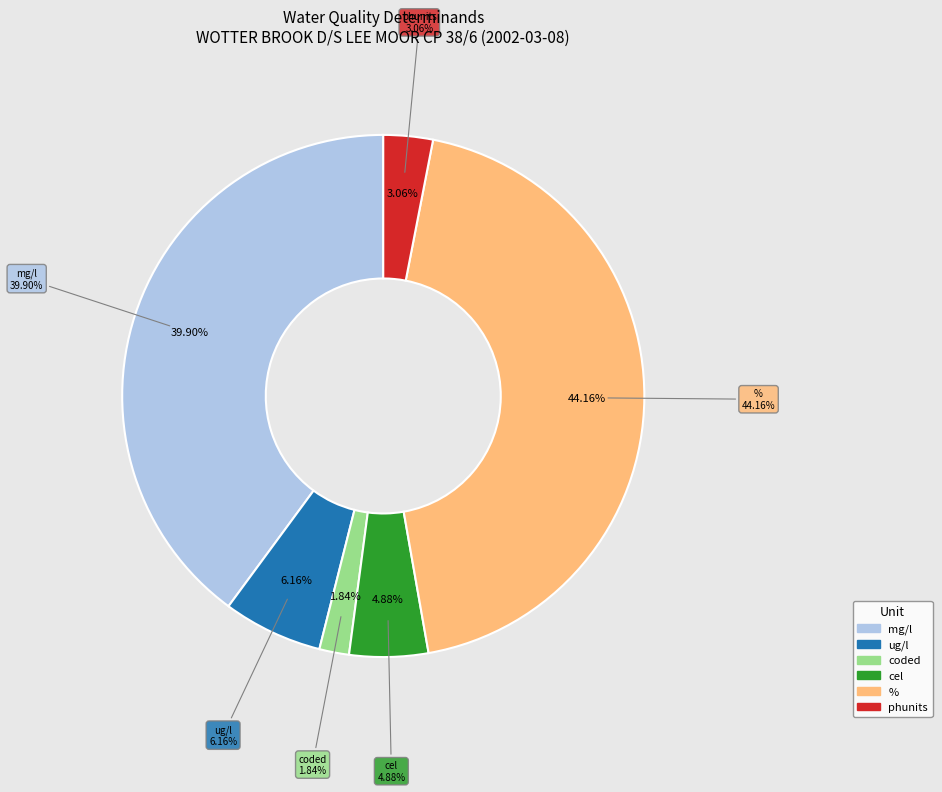

Is there a majority slice in this chart?

No